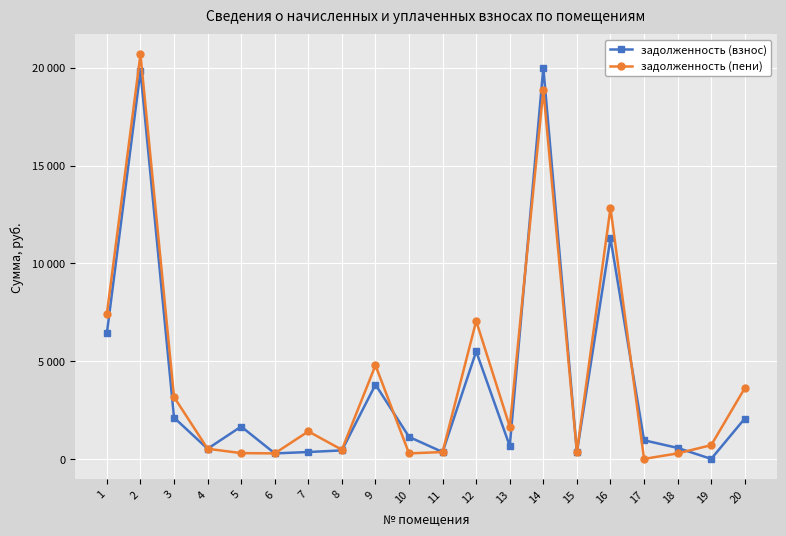

How many times do задолженность (взнос) and задолженность (пени) cross each other?

5